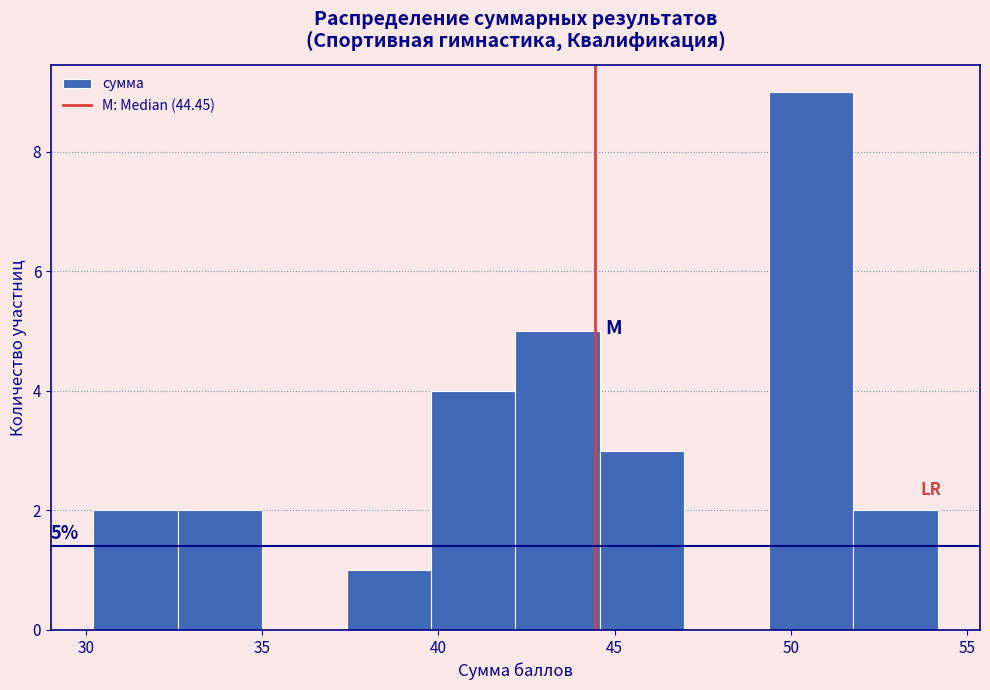

Over which range of the x-axis is the bar tallest?

49.5 to 52.0